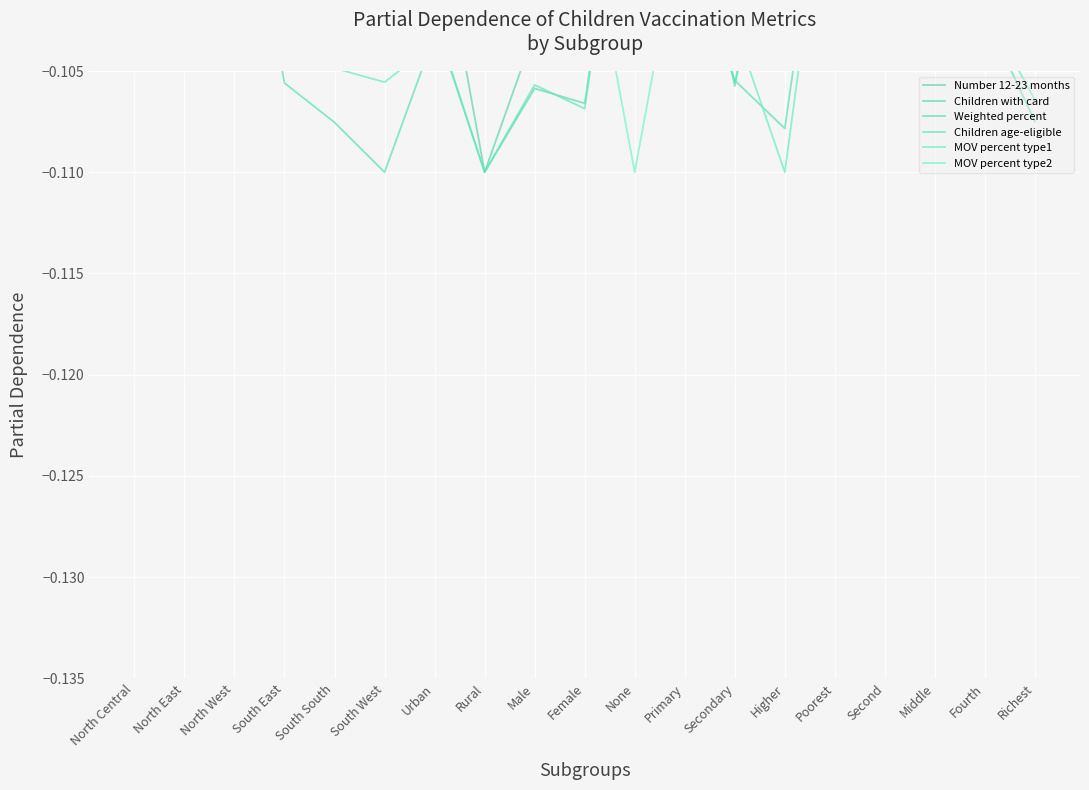

Read the Weighted percent value at Middle.

-0.1